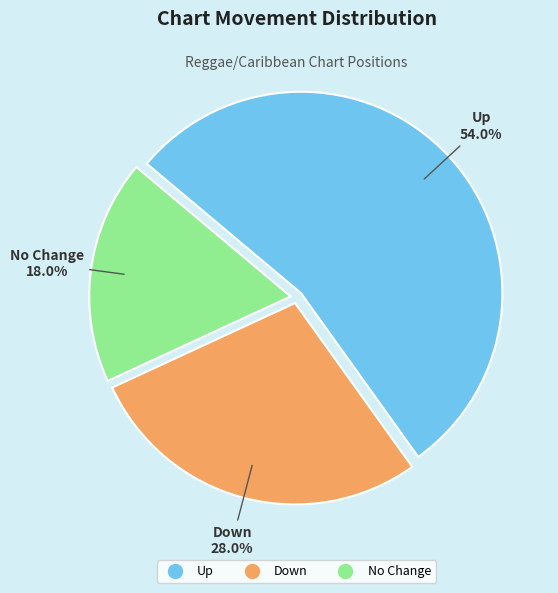

Is there a majority slice in this chart?

Yes